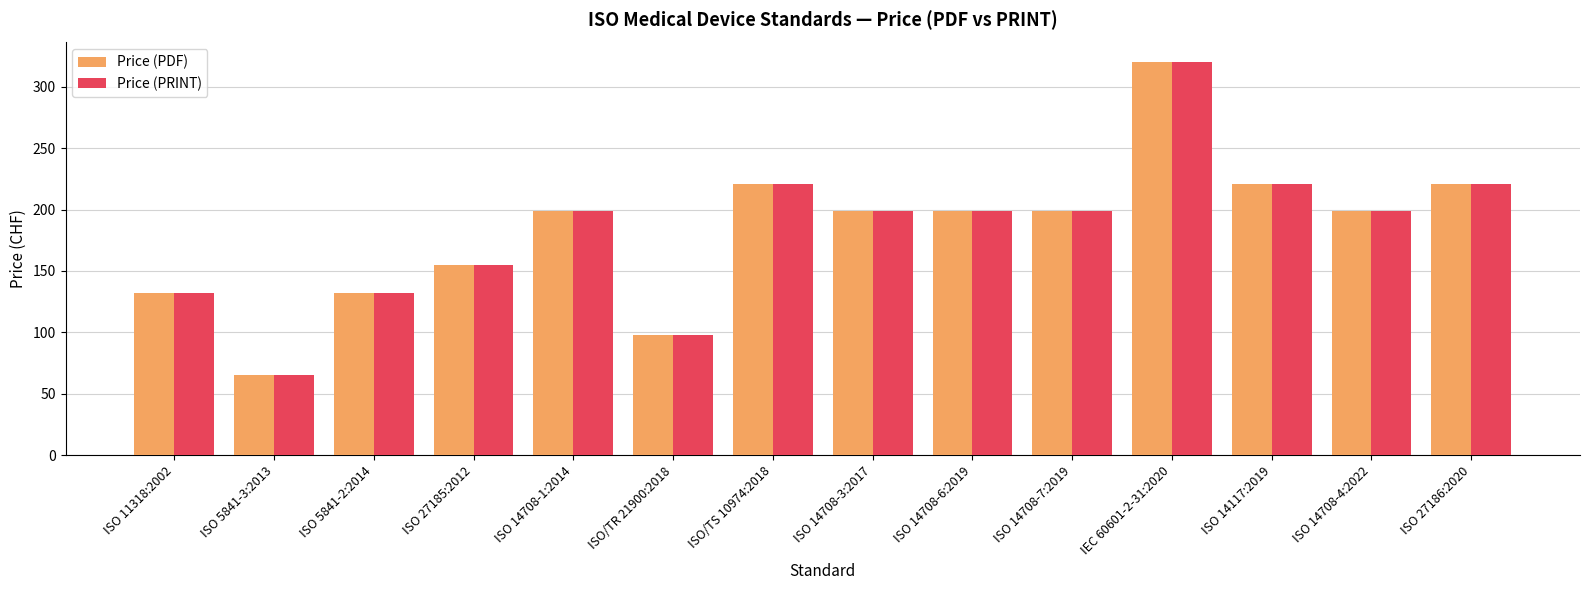

What is the difference between the Price (PDF) values at ISO/TR 21900:2018 and ISO 27185:2012?

57